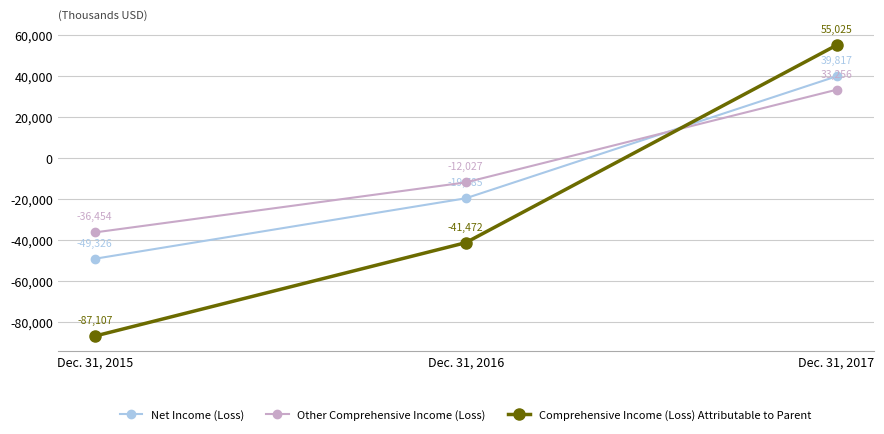

At which category is the sum across all series the highest?

Dec. 31, 2017